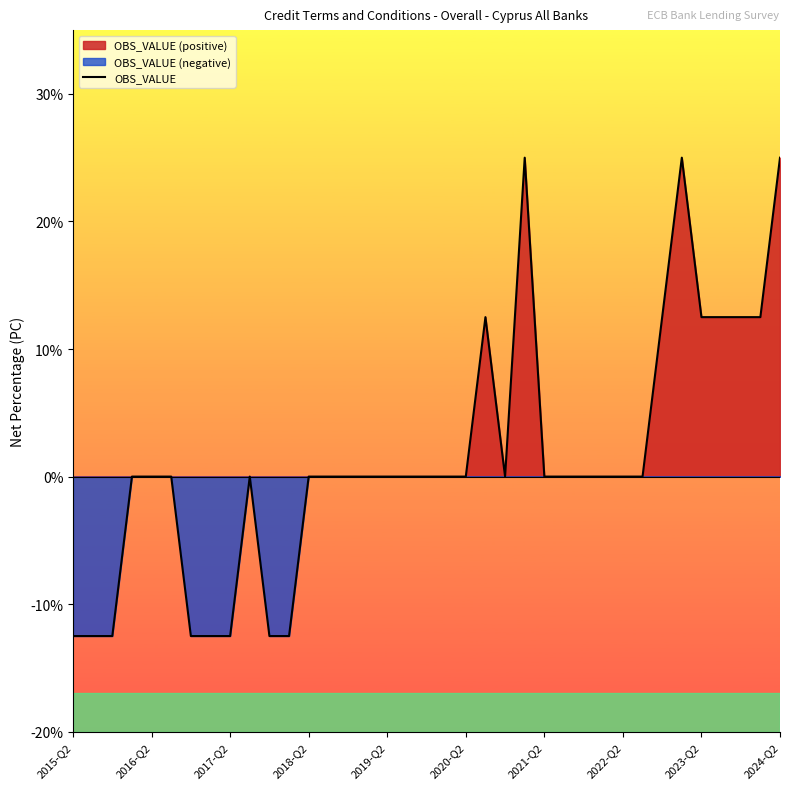

The chart shows a value of -12.5 at 2015-Q2. True or false?

True